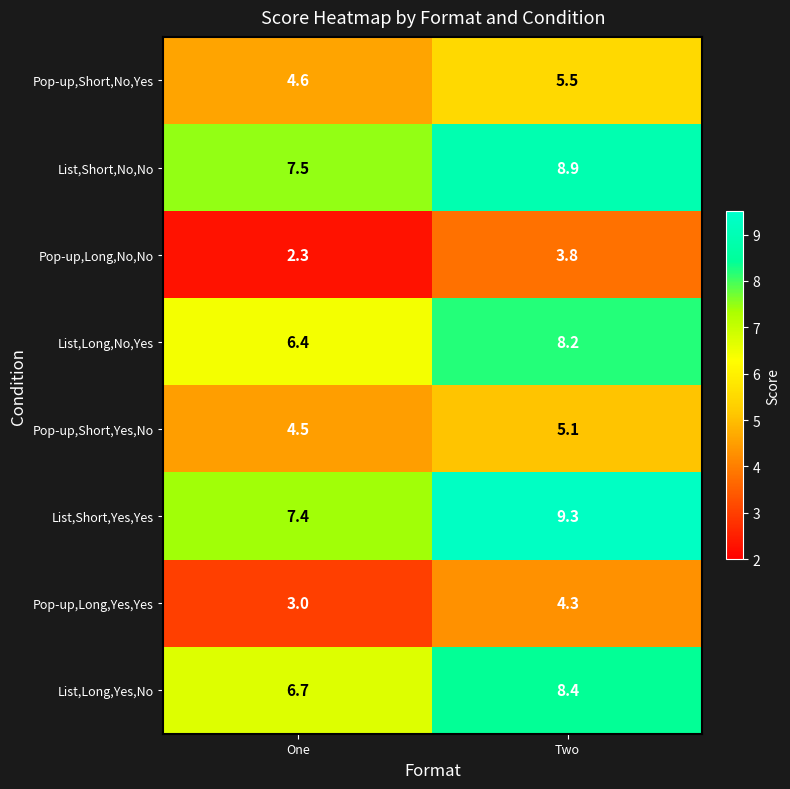

Rank the categories by List,Long,Yes,No value from highest to lowest.

Two, One